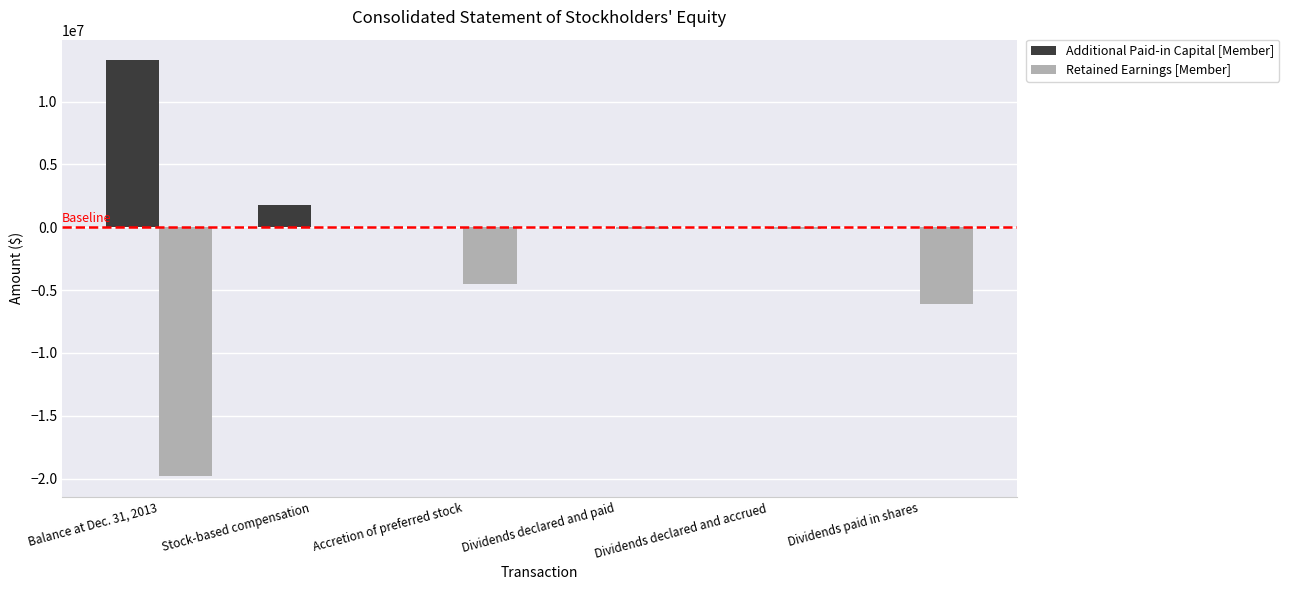

The Additional Paid-in Capital [Member] series shows 0 at Dividends declared and accrued. True or false?

True